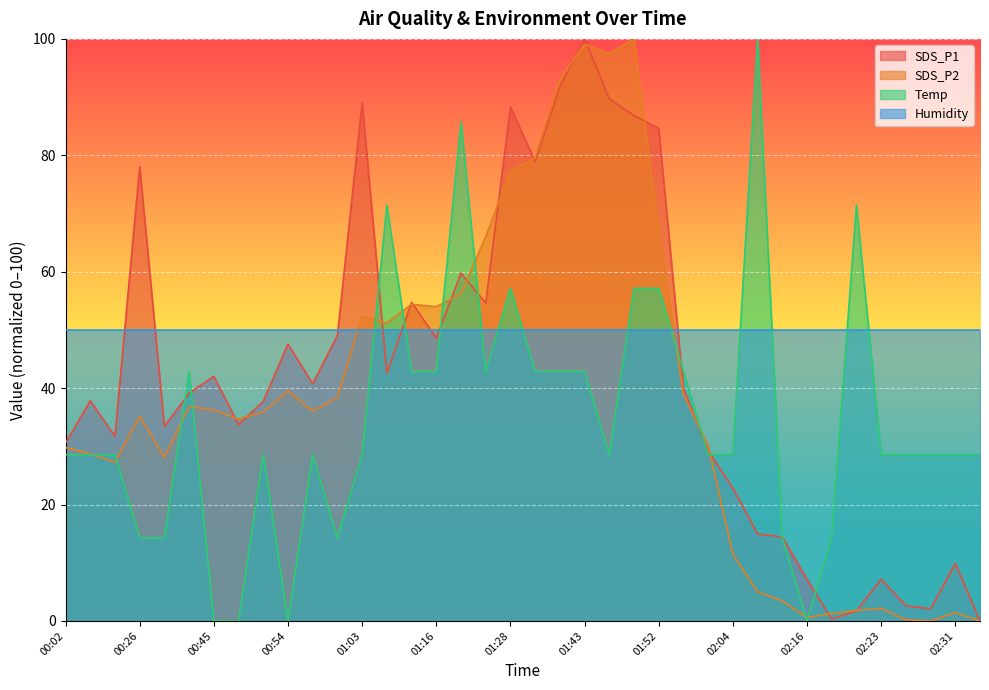

Count the number of categories in the chart.

38